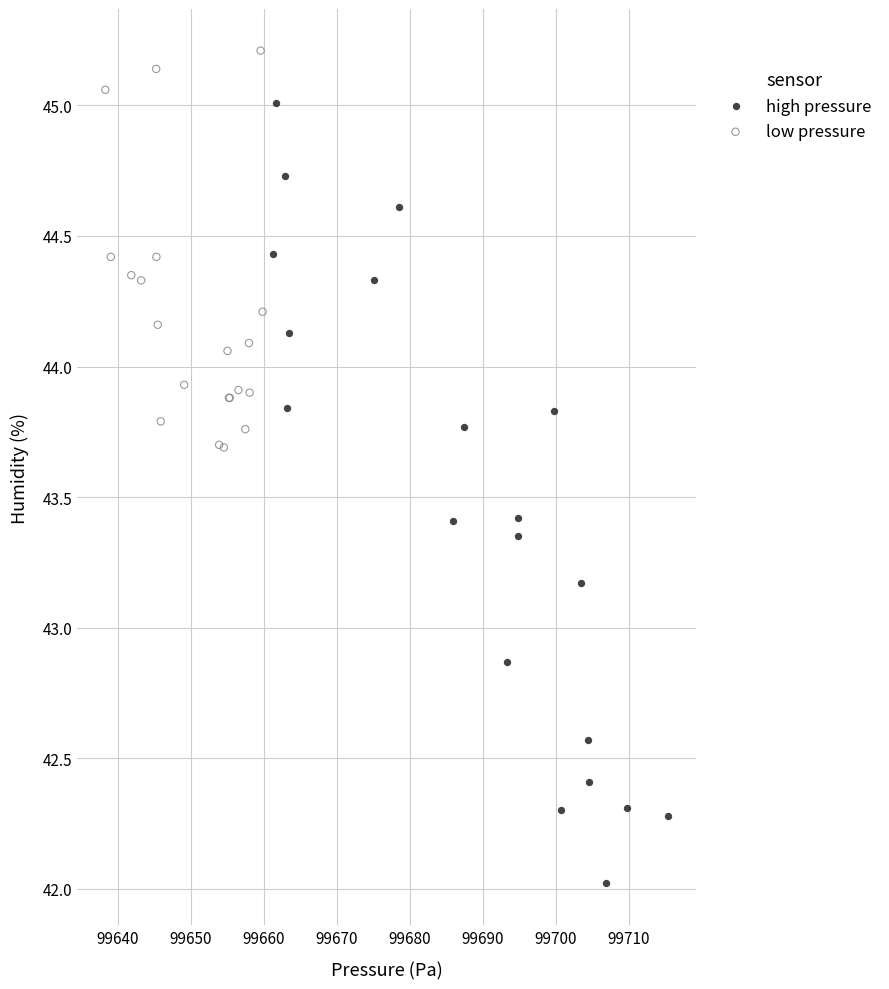

Which series contains the highest Y value?

low pressure